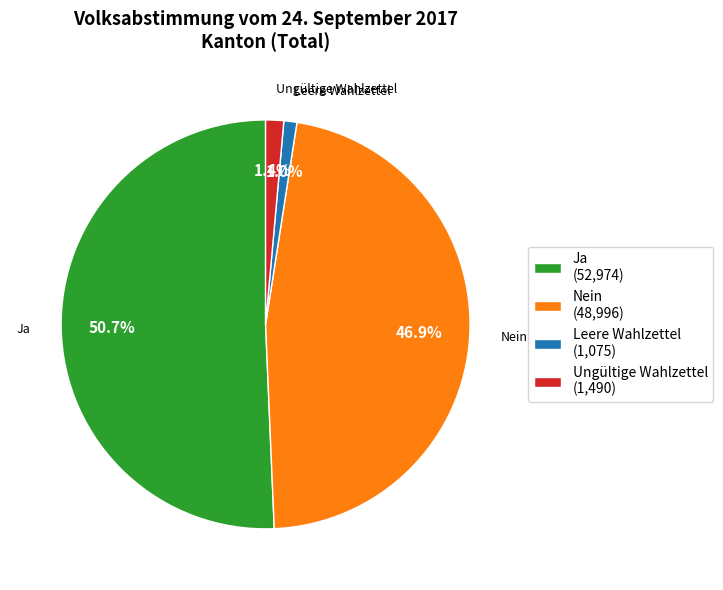

What percentage is the Leere Wahlzettel slice, to the nearest percent?

1%